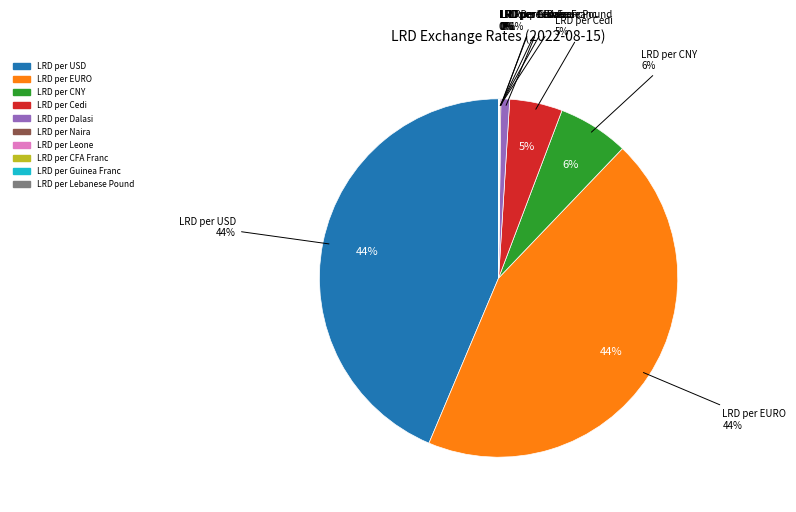

What is the change in value from LRD per EURO to LRD per Naira?

-156.0